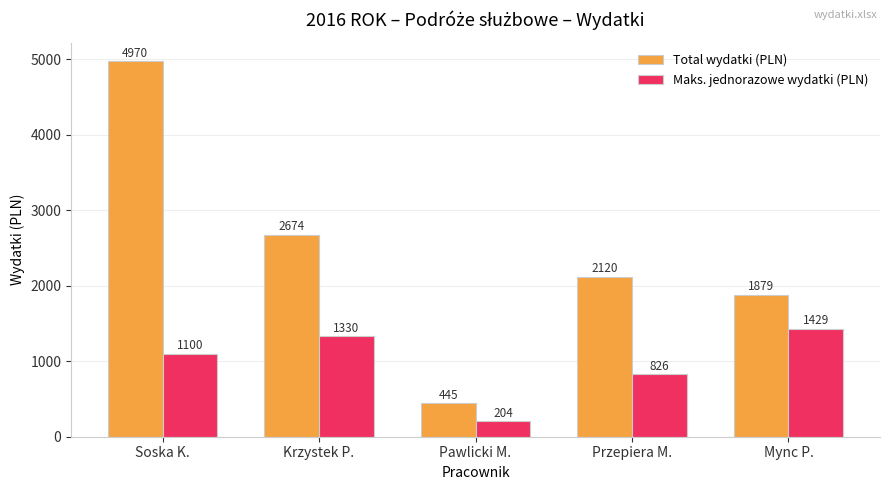

What is the value of the Maks. jednorazowe wydatki (PLN) bar at the 4th from the left?

826.0